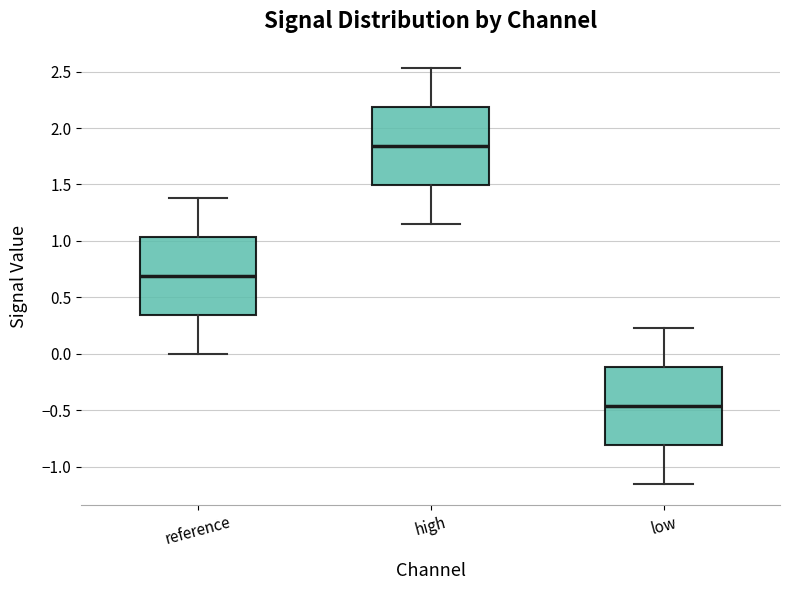

Which box's median line is the lowest?

low